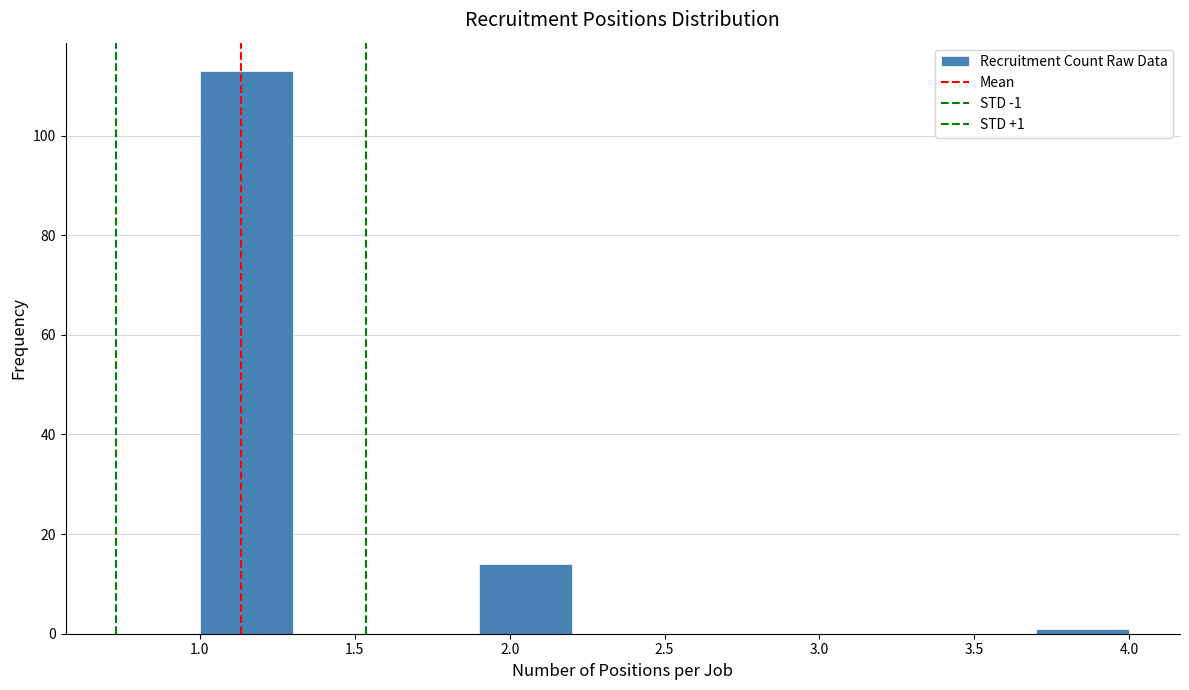

Which range on the x-axis has the tallest bar?

1.0 to 1.3